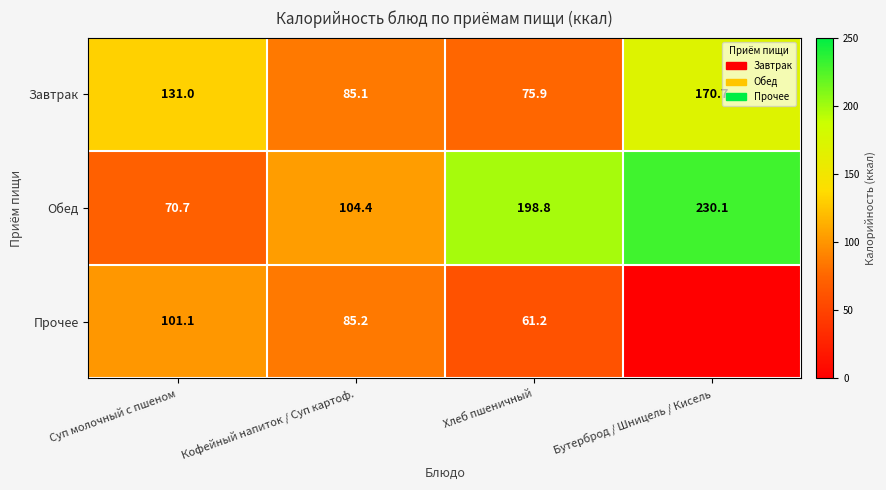

True or false: Обед has a value of 48.9 at Суп молочный с пшеном.

False